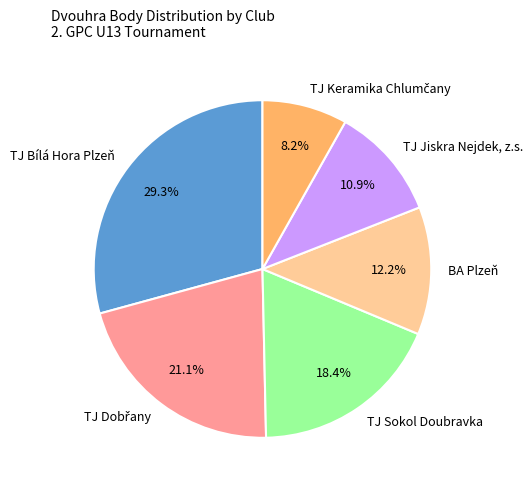

How much of the chart is everything except BA Plzeň?

87.8%